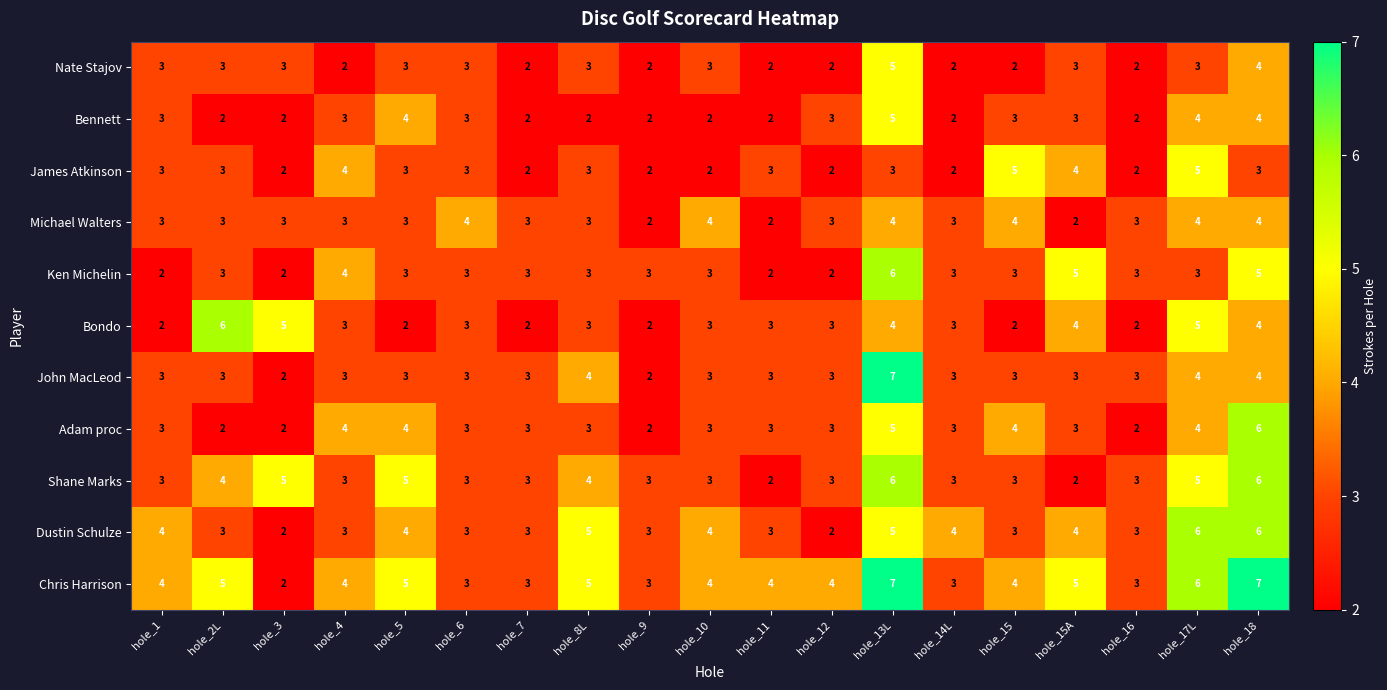

What is the approximate value of Nate Stajov at hole_17L?

3